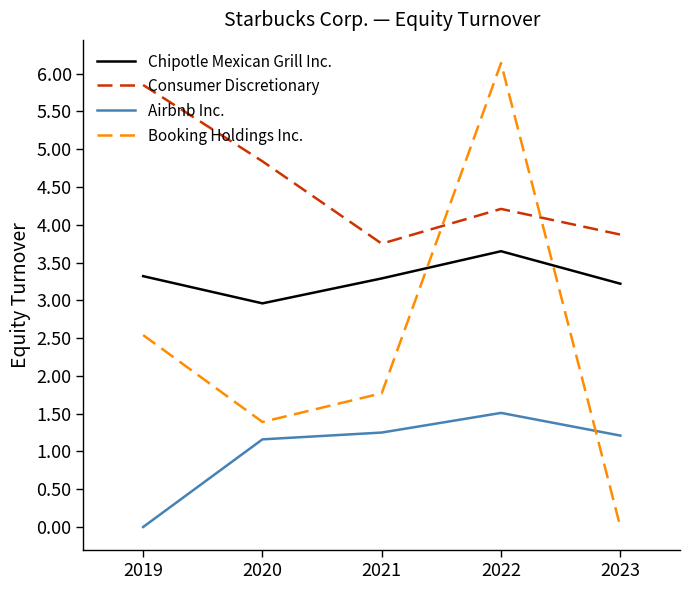

What is the sum of all Consumer Discretionary values?

22.5